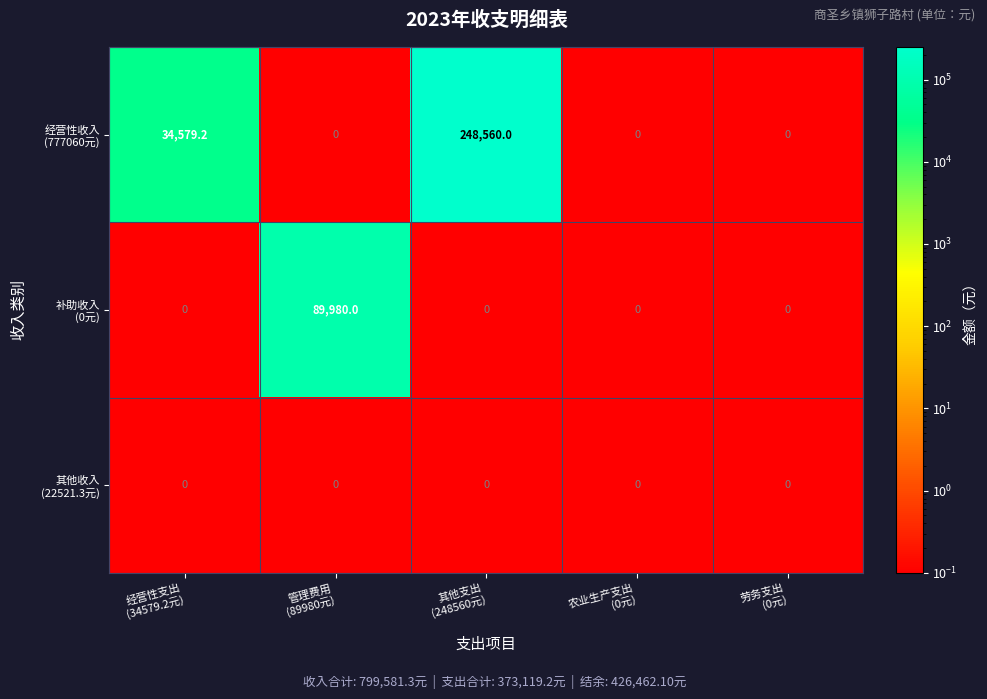

At how many categories does at least one series exceed 4380?

3